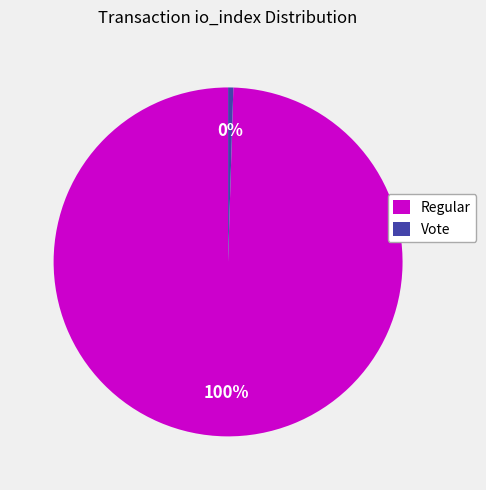

Is the sum of Regular and Vote greater than half?

Yes